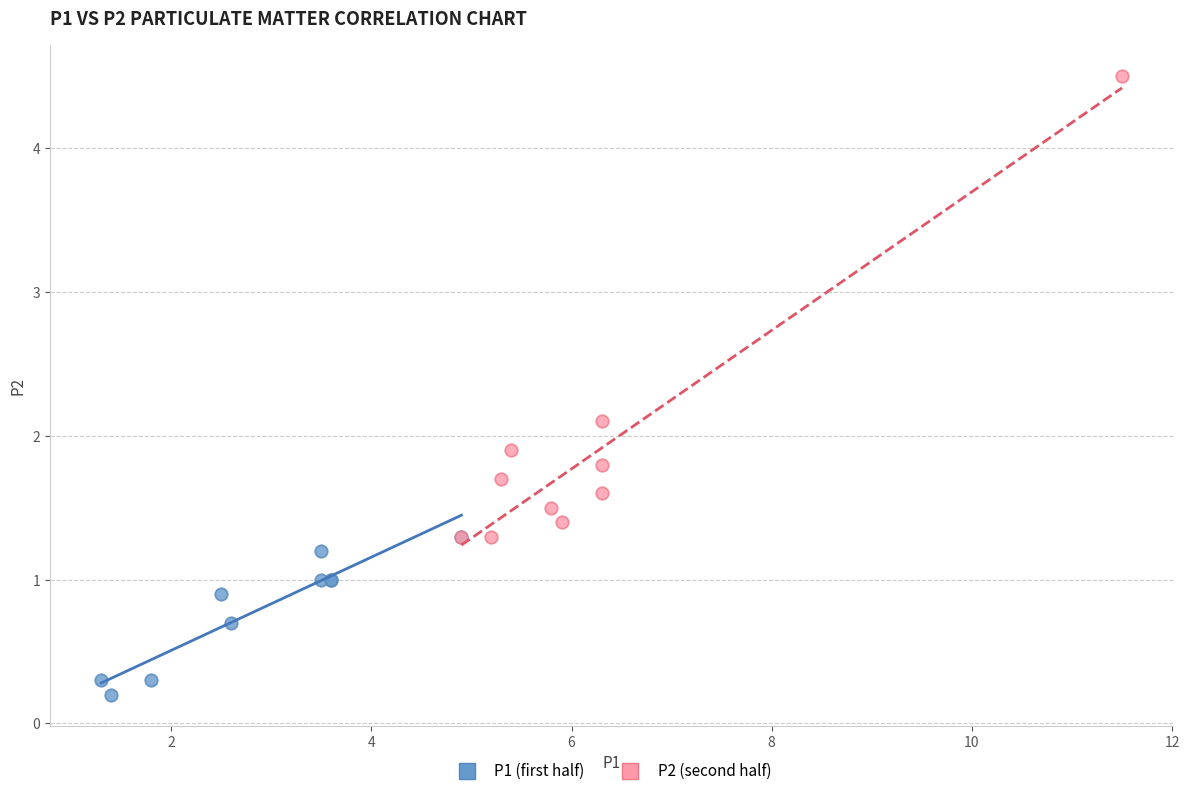

What are all the series names shown in the legend?

P1 (first half), P2 (second half)